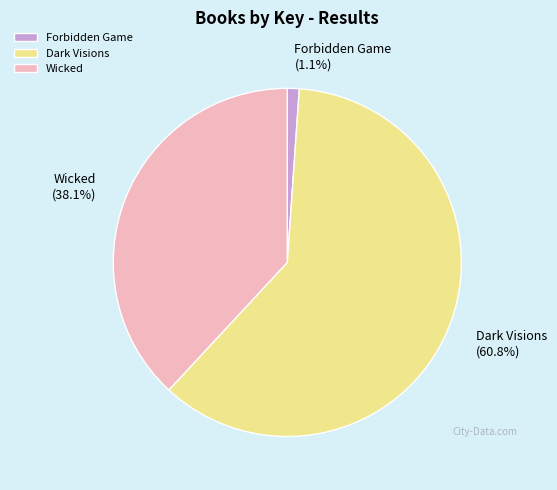

To the nearest percent, what percentage of the pie is Wicked?

38%